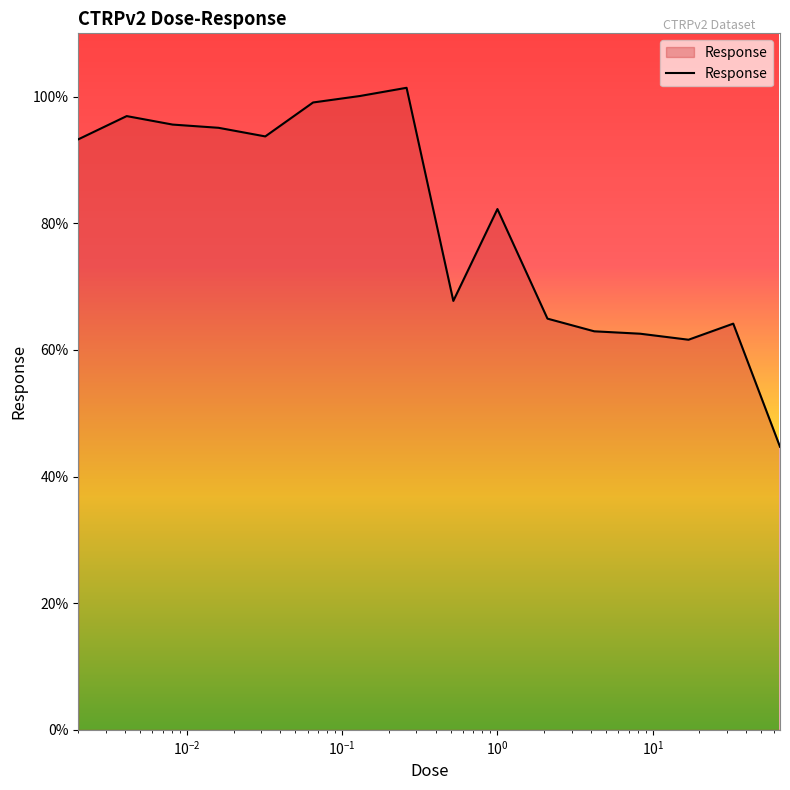

What is the smallest value displayed?

44.7